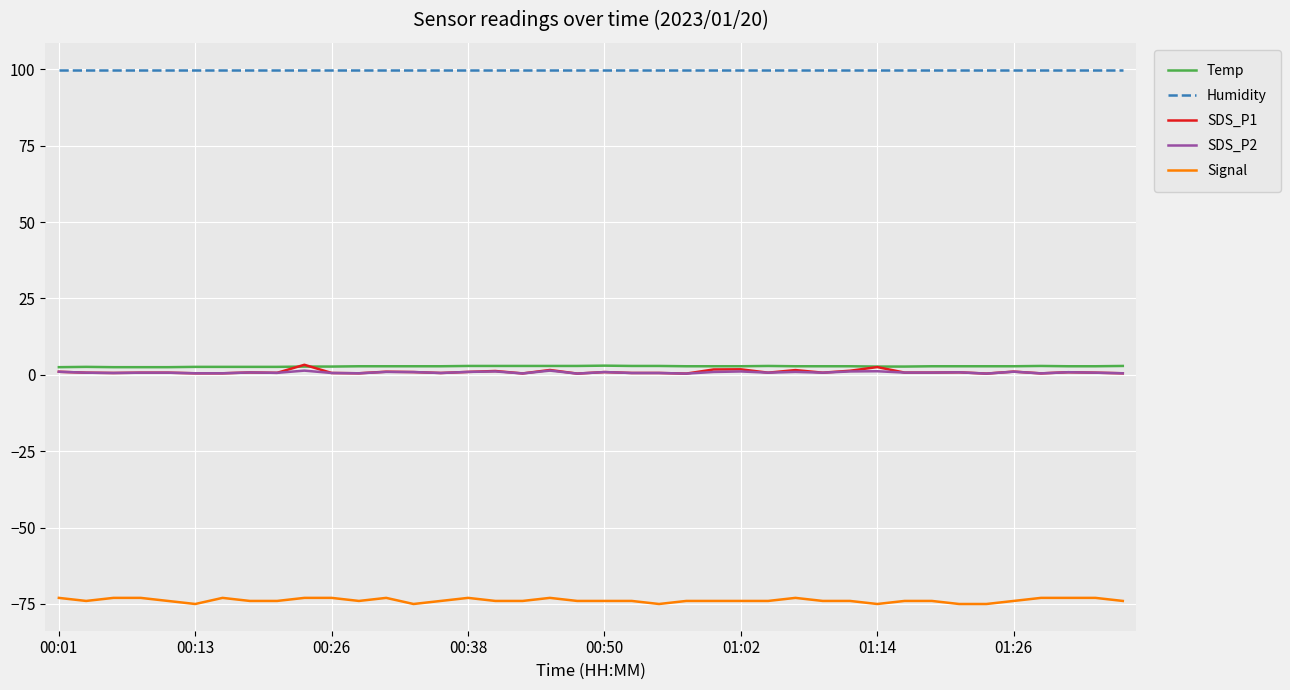

What is the sum of all Humidity values?

3996.0